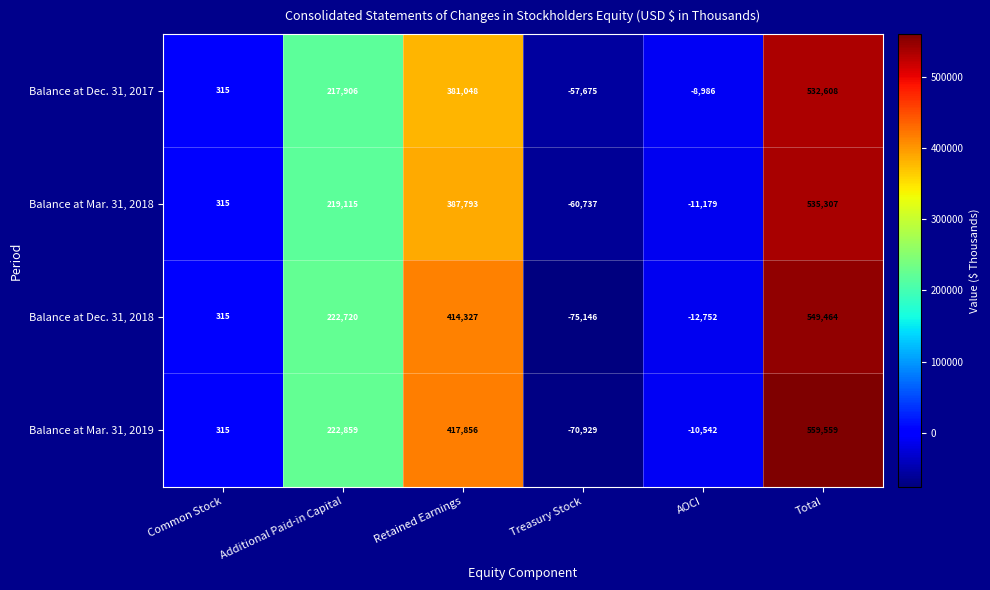

At which category is the sum across all series the highest?

Total